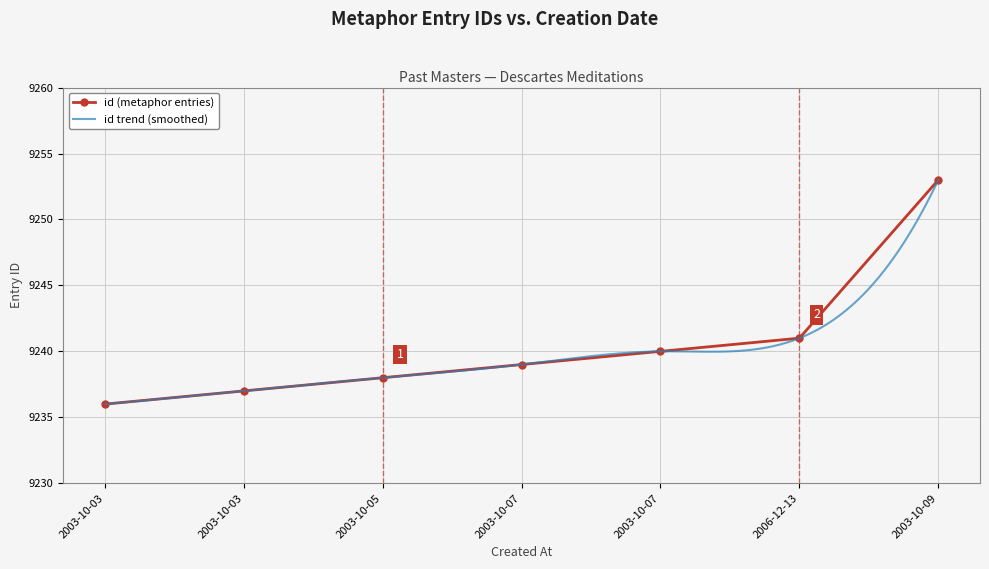

List the labels in order of value, smallest first.

2003-10-03, 2003-10-03, 2003-10-05, 2003-10-07, 2003-10-07, 2006-12-13, 2003-10-09